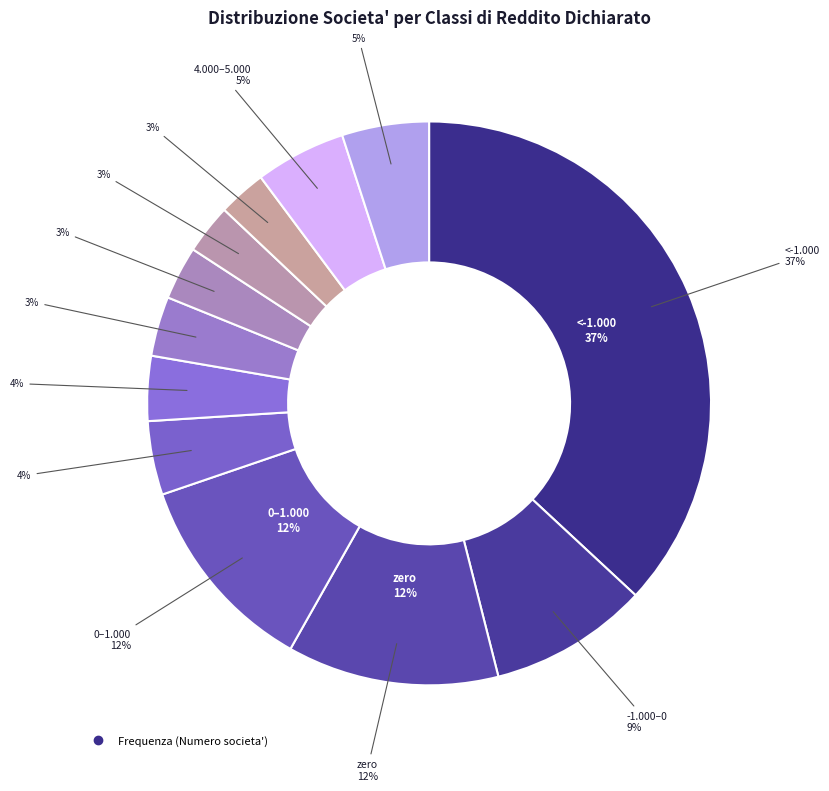

To the nearest percent, what is the difference between the largest and smallest slice percentages?

34%